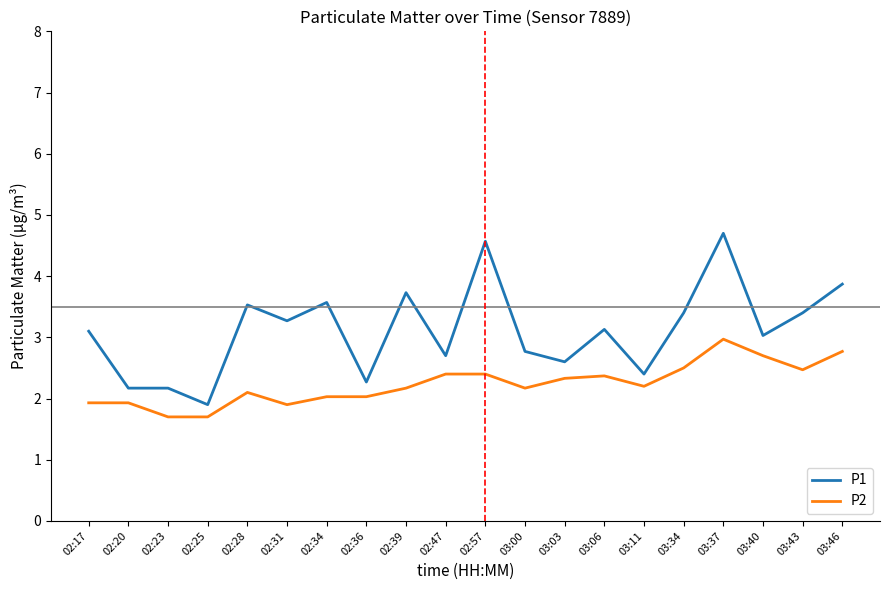

What is the total value across all series at 02:20?

4.1